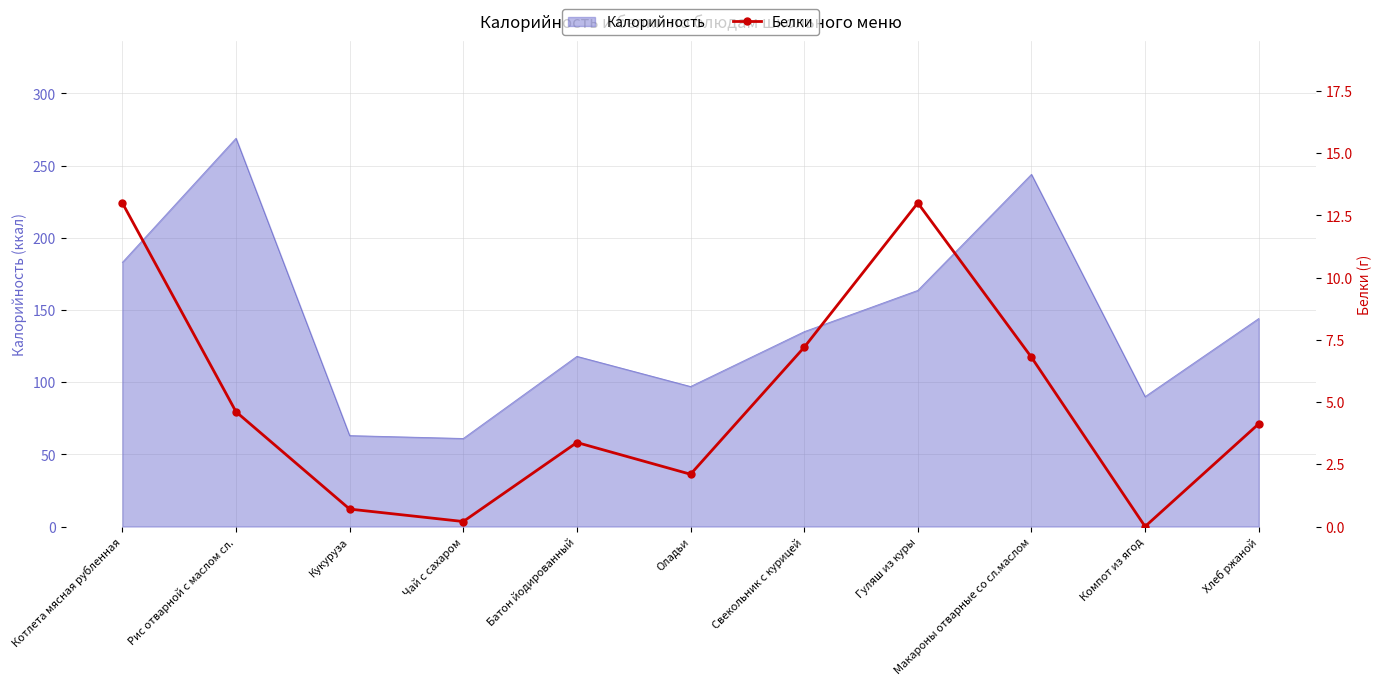

What is the maximum value for Калорийность?

269.0